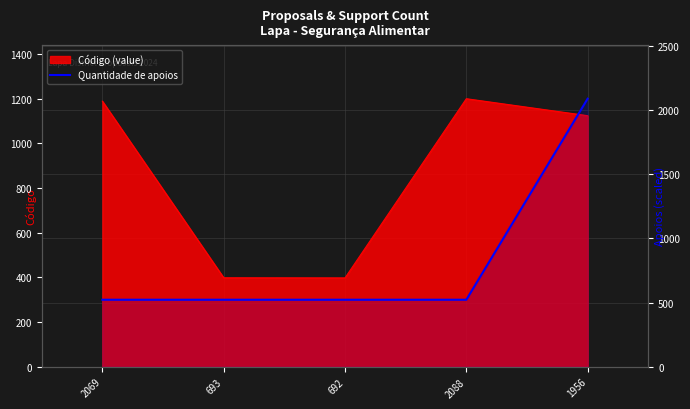

Is it true that the value at 2069 is 410?

False